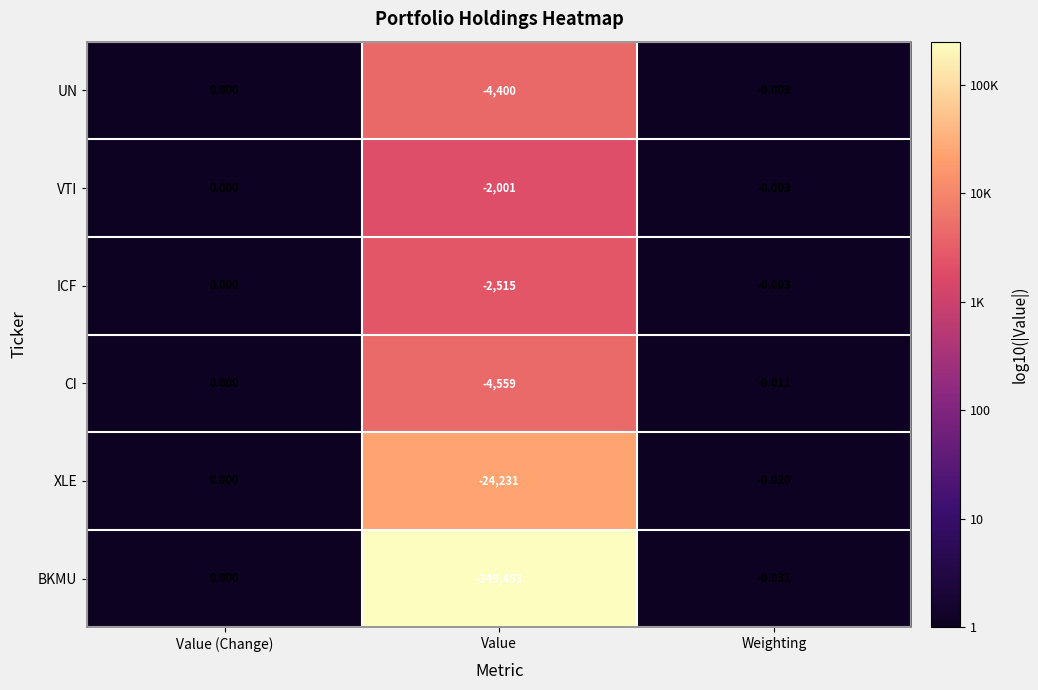

Between Value (Change) and Value, which series saw the biggest shift?

BKMU